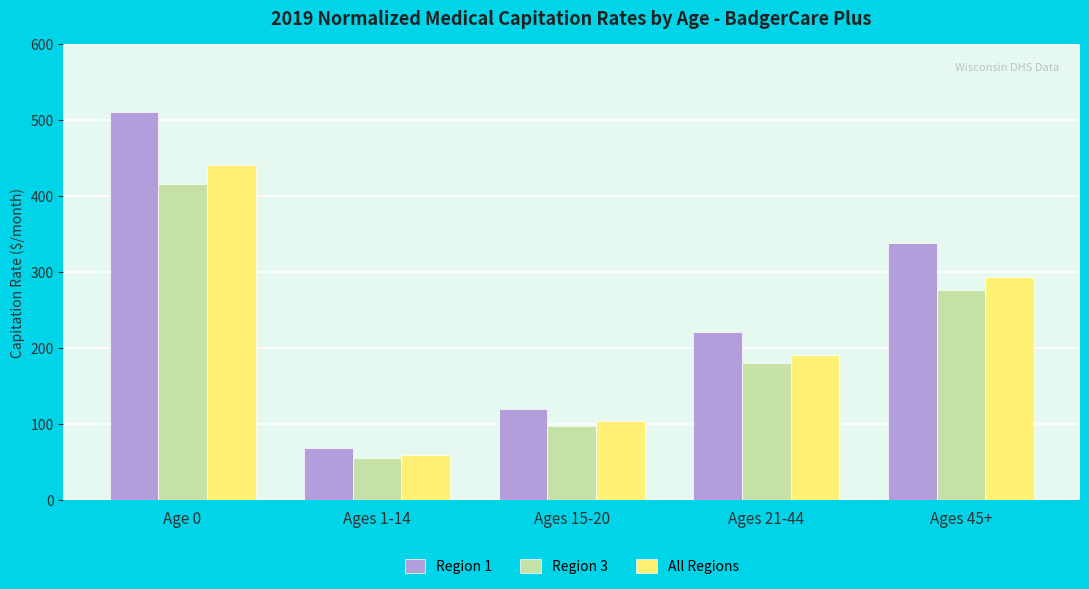

What are all the series names shown in the legend?

Region 1, Region 3, All Regions